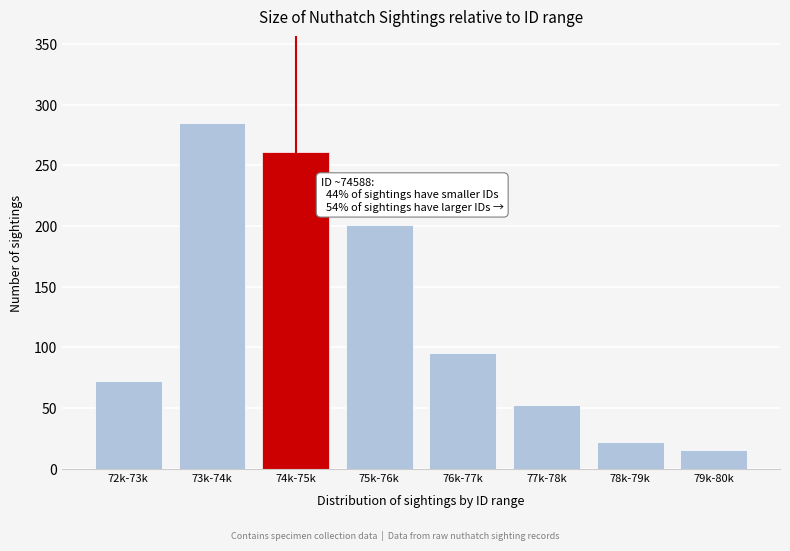

Reading right to left, extract all data points from this chart.

15	22	52	95	201	261	285	72